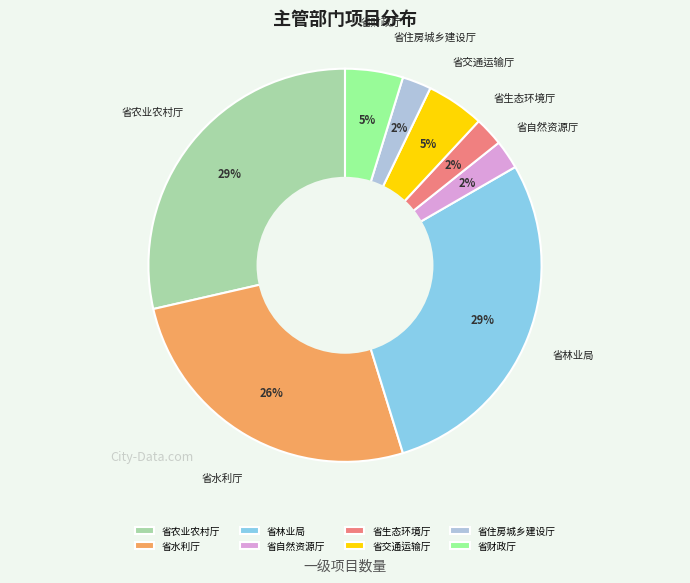

How many slices are in this pie chart?

8